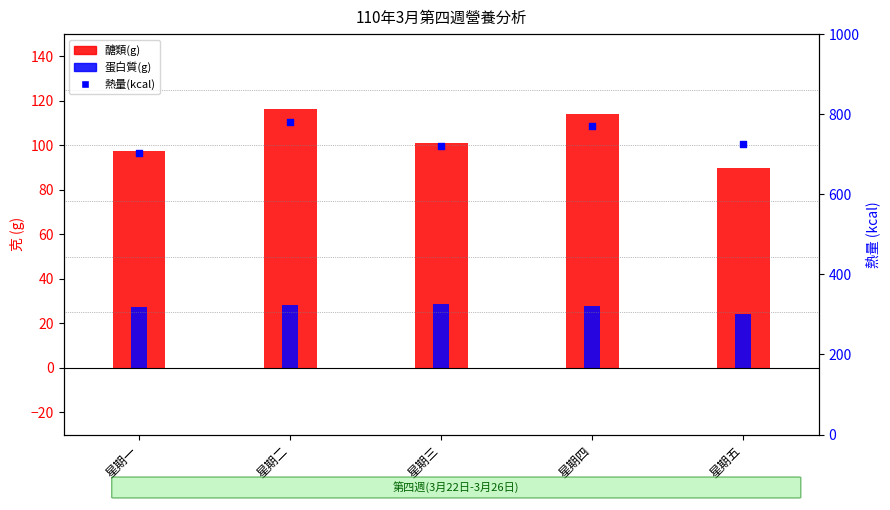

Which series contains the lowest Y value?

蛋白質(g)